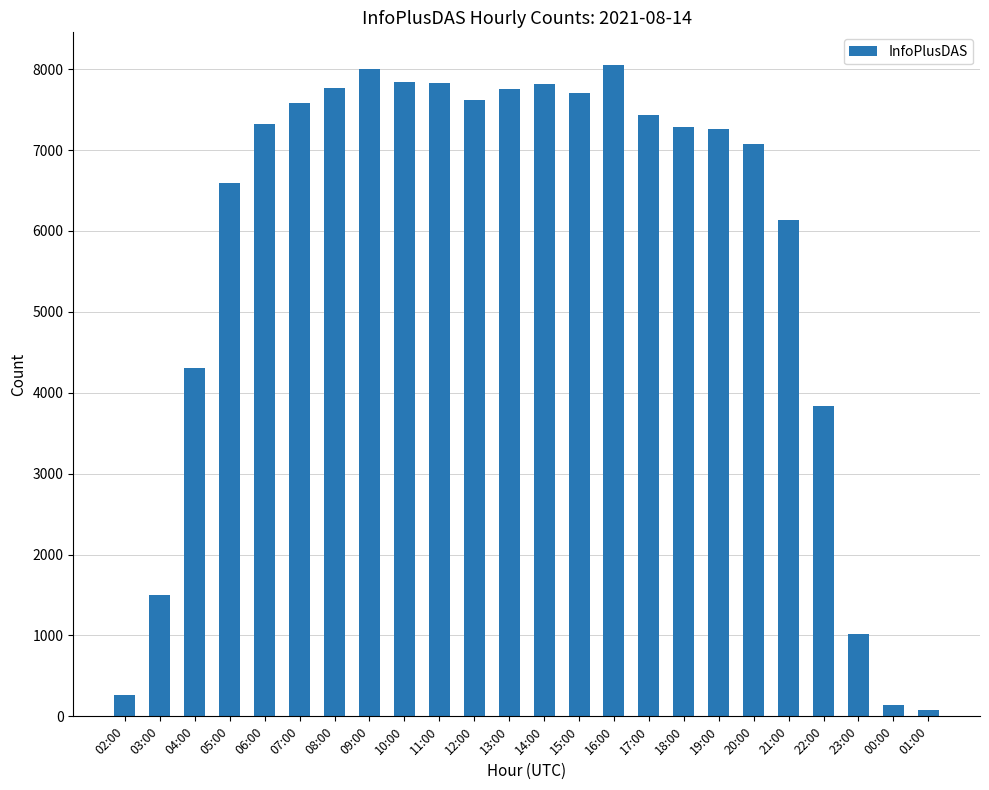

Which has a higher value, 03:00 or 08:00?

08:00